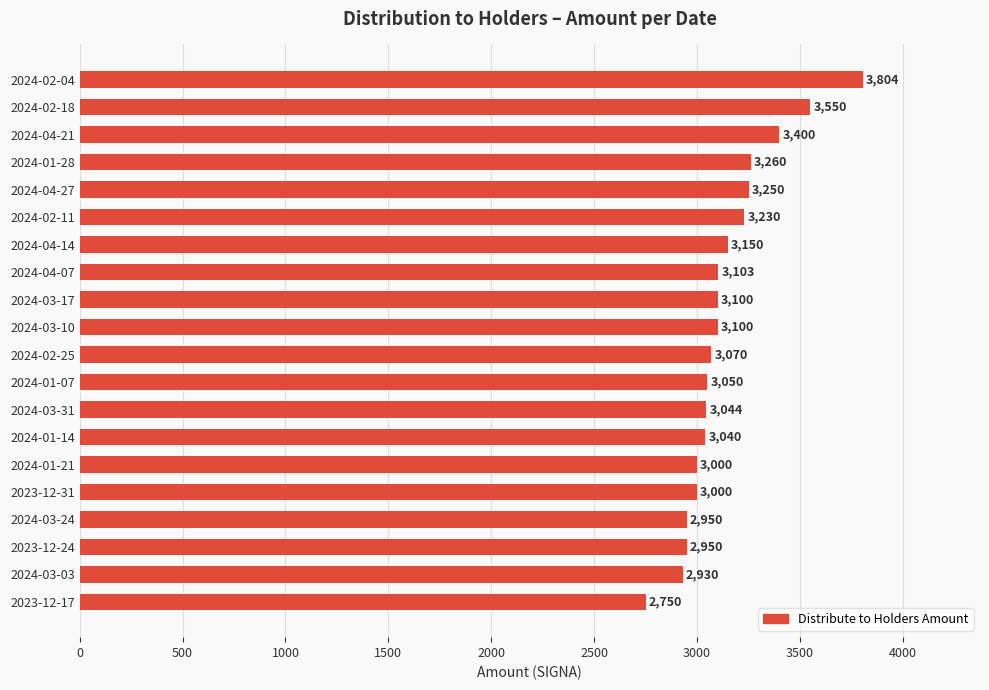

Reading bottom to top, what are all the values shown in this chart?

2023-12-17=2750	2024-03-03=2930	2023-12-24=2950	2024-03-24=2950	2023-12-31=3000	2024-01-21=3000	2024-01-14=3040	2024-03-31=3044	2024-01-07=3050	2024-02-25=3070	2024-03-10=3100	2024-03-17=3100	2024-04-07=3103	2024-04-14=3150	2024-02-11=3230	2024-04-27=3250	2024-01-28=3260	2024-04-21=3400	2024-02-18=3550	2024-02-04=3804